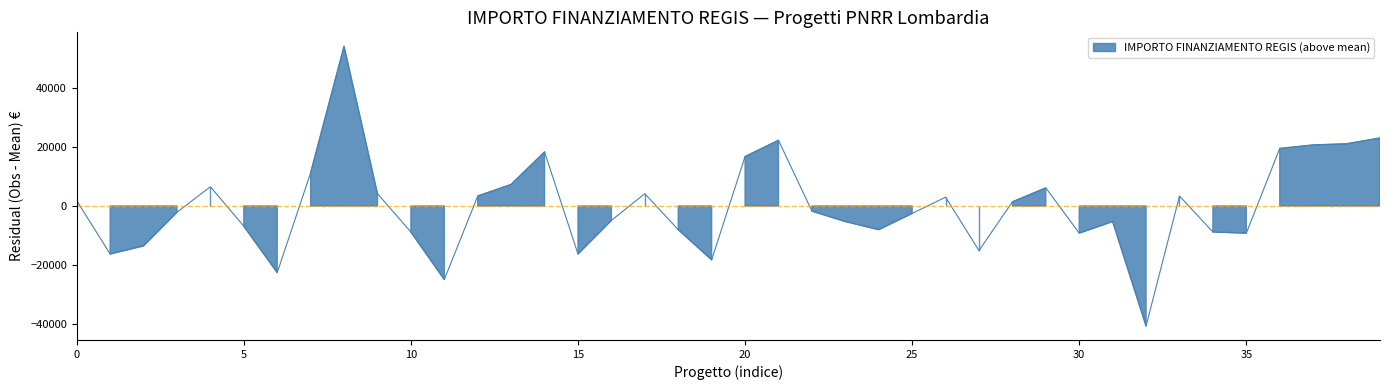

Rank the categories by value from lowest to highest.

C94D23003180006, B24D23004200006, G54D23004320006, B44D23003530006, J44D23003920006, G44D23006420006, C34D23003320006, D14D23004320006, H74D23003560006, E44D23003750006, B54D23006350006, E14D23005840006, G34D23007440006, E94D23004680006, E44D23003850006, H74D23003310006, F54D23003820006, J54D23003710006, H44D23003420006, I44D23003850006, B84D23006110006, B14D23004600006, G24D23004680006, J84D23005830006, E44D23004040006, J64D23003060006, G64D23008210006, H34D23004020006, I94D23003690006, B84D23006140006, B44D23004530006, H84D23003320006, B44D23004250006, B84D23006700006, J14D23005660006, J44D23002620006, H24D23003050006, C44D23003390006, H64D23003620006, D24D23004010006